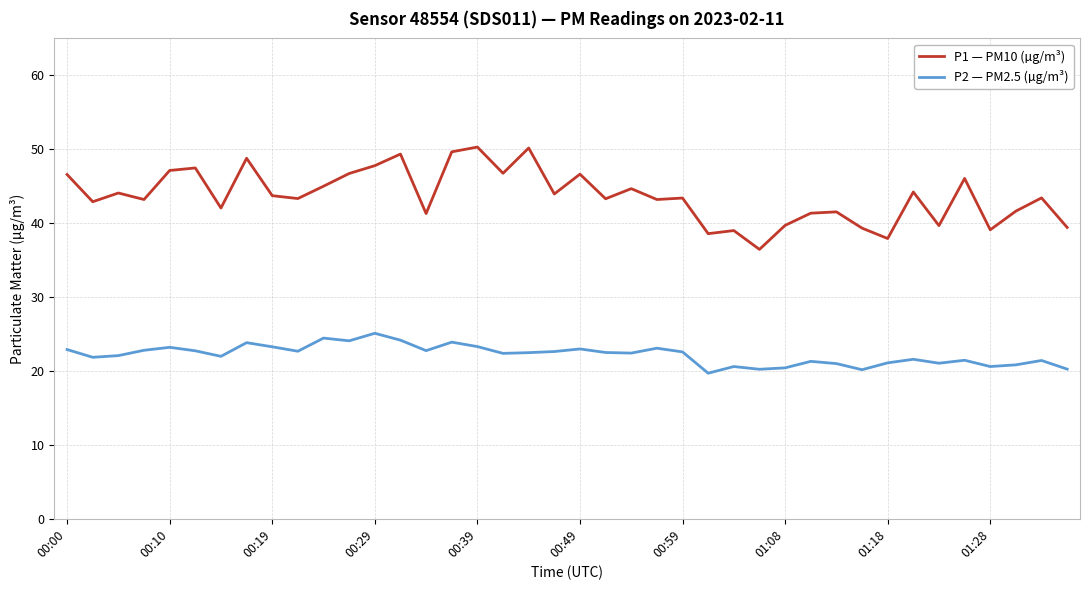

True or false: P2 — PM2.5 (µg/m³) and P1 — PM10 (µg/m³) cross at least once.

False